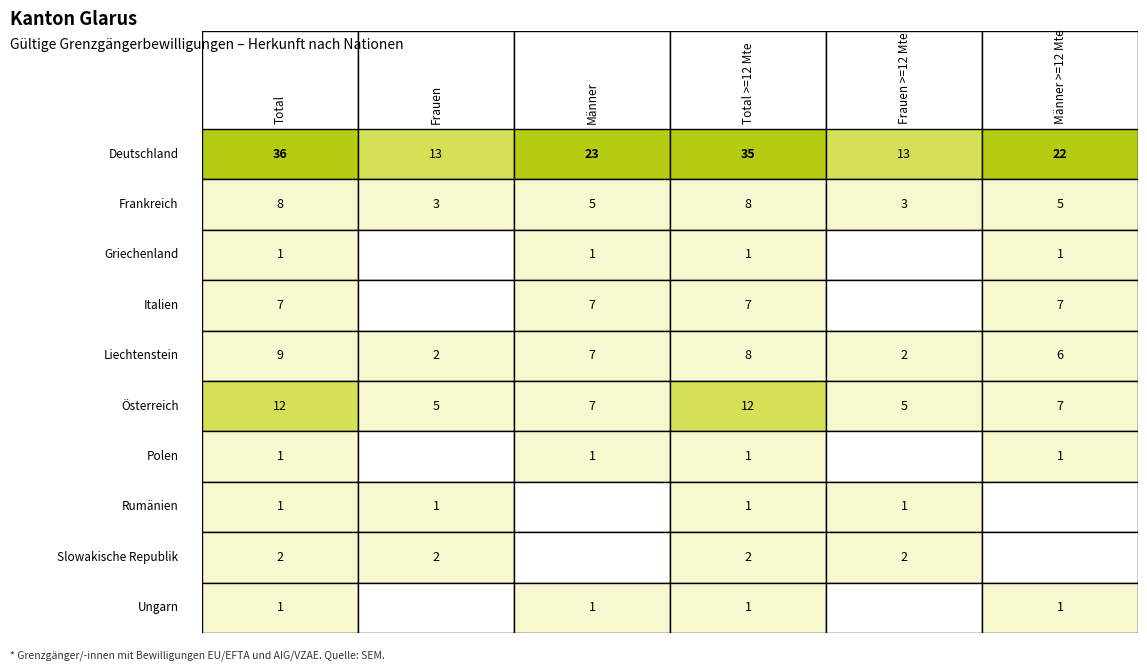

Is it true that Griechenland equals 1 at 5?

False